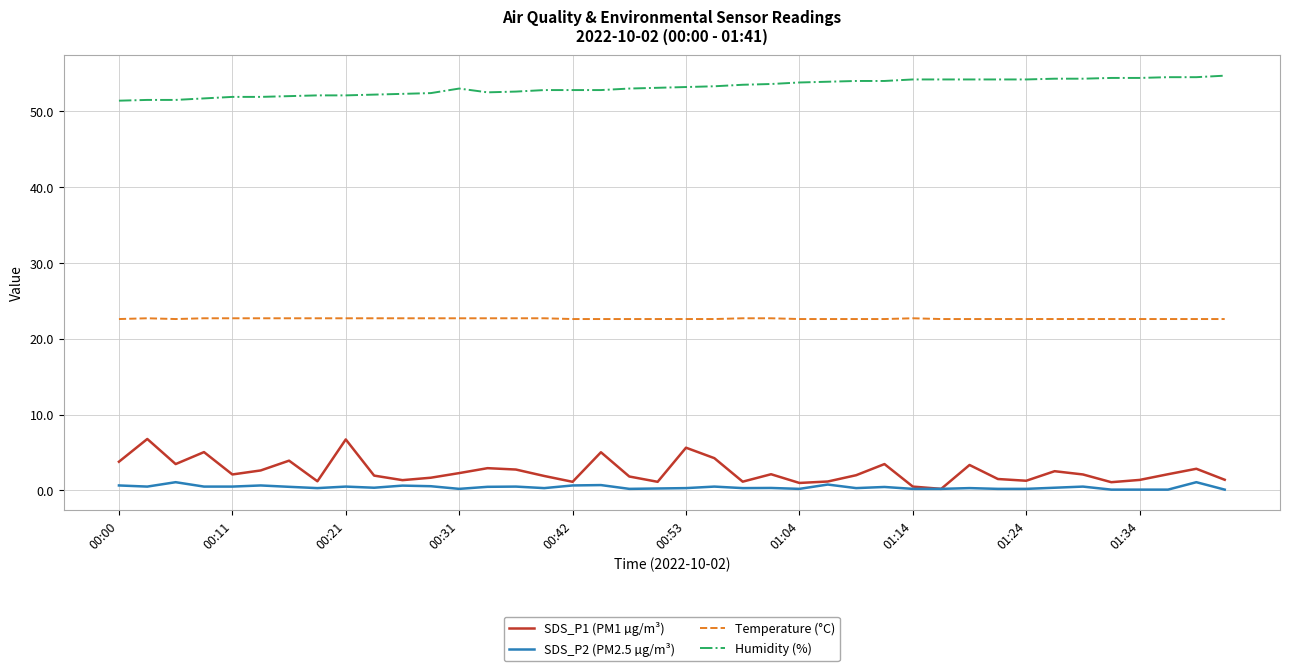

Which series has the largest range (max minus min)?

SDS_P1 (PM1 µg/m³)